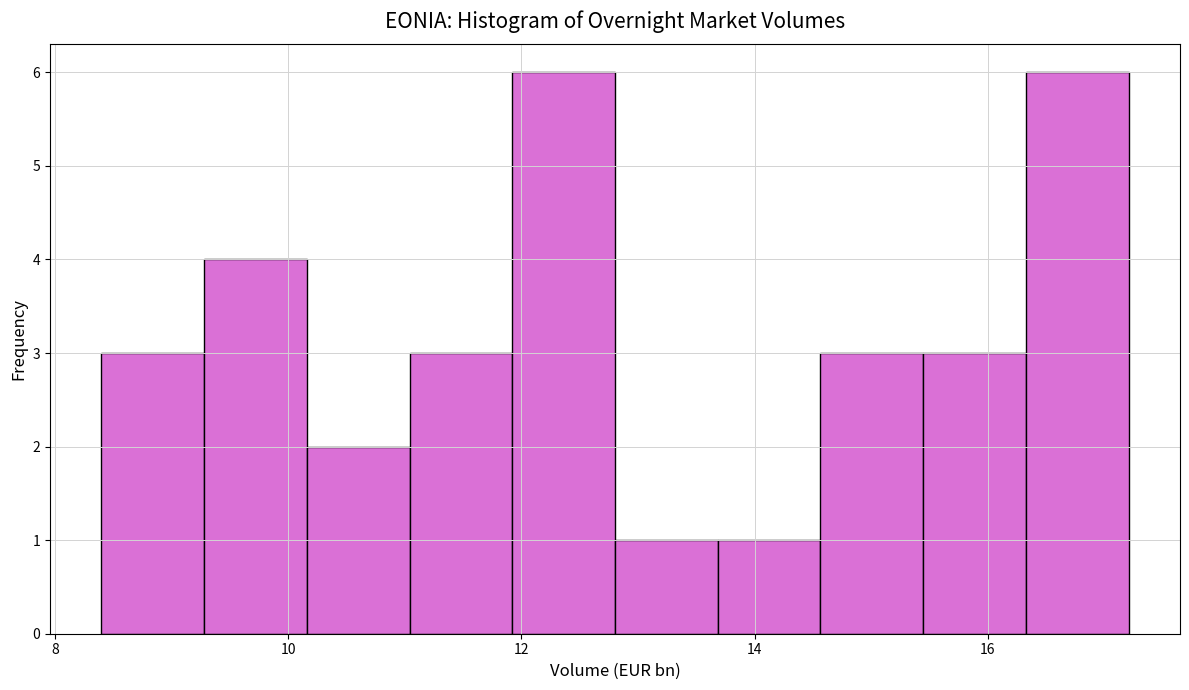

Reading left to right, list every bar in this chart as the range it spans on the x-axis followed by its height. Neither the bar edges nor the heights are printed on the chart, so give them approximately, as read against the axes.

8.4 to 9.2: 3
9.2 to 10.2: 4
10.2 to 11.0: 2
11.0 to 12.0: 3
12.0 to 12.8: 6
12.8 to 13.6: 1
13.6 to 14.6: 1
14.6 to 15.4: 3
15.4 to 16.4: 3
16.4 to 17.2: 6